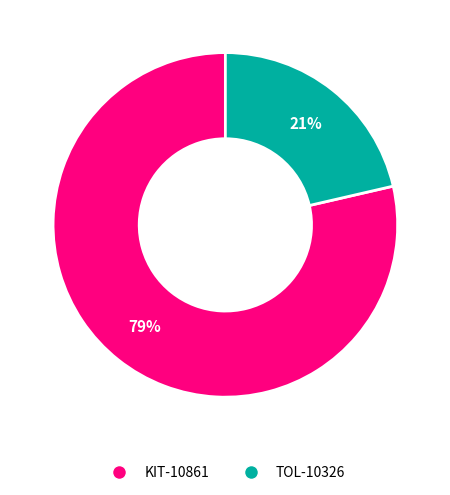

To the nearest percent, what portion does KIT-10861 represent?

79%